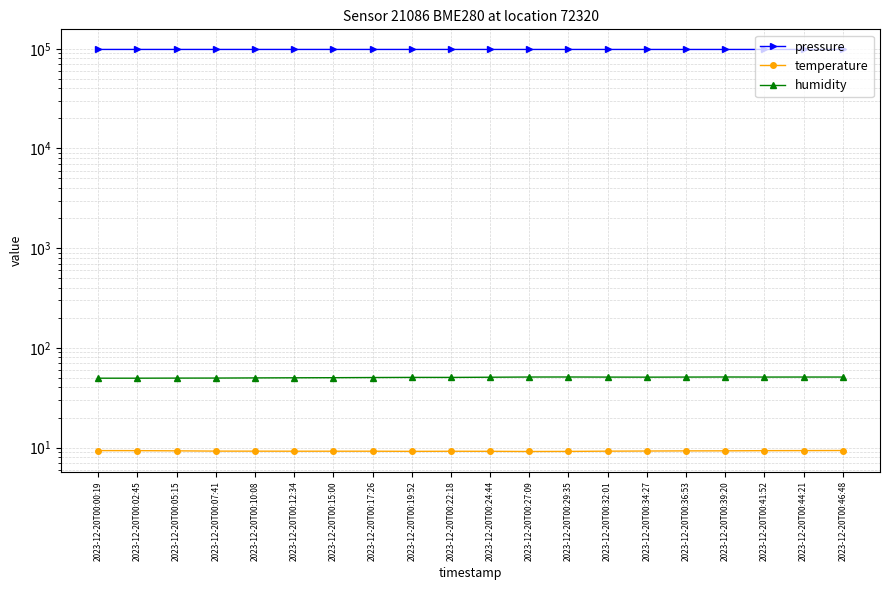

What are all the series names shown in the legend?

pressure, temperature, humidity